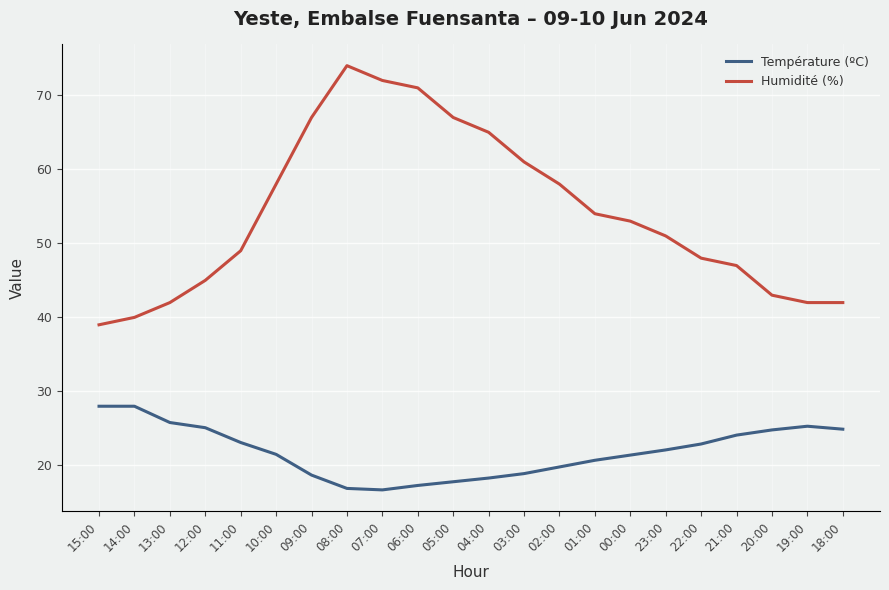

At which category is the sum across all series the highest?

08:00